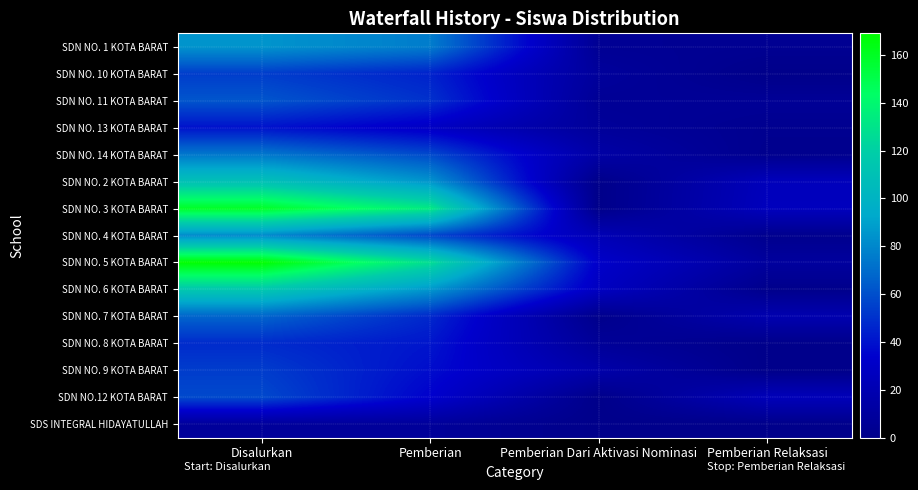

Reading right to left, transcribe all the data shown in this chart.

SDN NO. 1 KOTA BARAT: Pemberian Relaksasi=4	Pemberian Dari Aktivasi Nominasi=5	Pemberian=76	Disalurkan=85
SDN NO. 10 KOTA BARAT: Pemberian Relaksasi=0	Pemberian Dari Aktivasi Nominasi=9	Pemberian=45	Disalurkan=54
SDN NO. 11 KOTA BARAT: Pemberian Relaksasi=6	Pemberian Dari Aktivasi Nominasi=6	Pemberian=50	Disalurkan=62
SDN NO. 13 KOTA BARAT: Pemberian Relaksasi=3	Pemberian Dari Aktivasi Nominasi=8	Pemberian=29	Disalurkan=40
SDN NO. 14 KOTA BARAT: Pemberian Relaksasi=2	Pemberian Dari Aktivasi Nominasi=14	Pemberian=58	Disalurkan=74
SDN NO. 2 KOTA BARAT: Pemberian Relaksasi=25	Pemberian Dari Aktivasi Nominasi=0	Pemberian=85	Disalurkan=110
SDN NO. 3 KOTA BARAT: Pemberian Relaksasi=26	Pemberian Dari Aktivasi Nominasi=0	Pemberian=133	Disalurkan=159
SDN NO. 4 KOTA BARAT: Pemberian Relaksasi=2	Pemberian Dari Aktivasi Nominasi=22	Pemberian=57	Disalurkan=81
SDN NO. 5 KOTA BARAT: Pemberian Relaksasi=10	Pemberian Dari Aktivasi Nominasi=32	Pemberian=127	Disalurkan=169
SDN NO. 6 KOTA BARAT: Pemberian Relaksasi=1	Pemberian Dari Aktivasi Nominasi=28	Pemberian=86	Disalurkan=115
SDN NO. 7 KOTA BARAT: Pemberian Relaksasi=19	Pemberian Dari Aktivasi Nominasi=1	Pemberian=47	Disalurkan=67
SDN NO. 8 KOTA BARAT: Pemberian Relaksasi=0	Pemberian Dari Aktivasi Nominasi=7	Pemberian=41	Disalurkan=48
SDN NO. 9 KOTA BARAT: Pemberian Relaksasi=0	Pemberian Dari Aktivasi Nominasi=16	Pemberian=38	Disalurkan=54
SDN NO.12 KOTA BARAT: Pemberian Relaksasi=24	Pemberian Dari Aktivasi Nominasi=0	Pemberian=34	Disalurkan=58
SDS INTEGRAL HIDAYATULLAH: Pemberian Relaksasi=0	Pemberian Dari Aktivasi Nominasi=0	Pemberian=8	Disalurkan=8